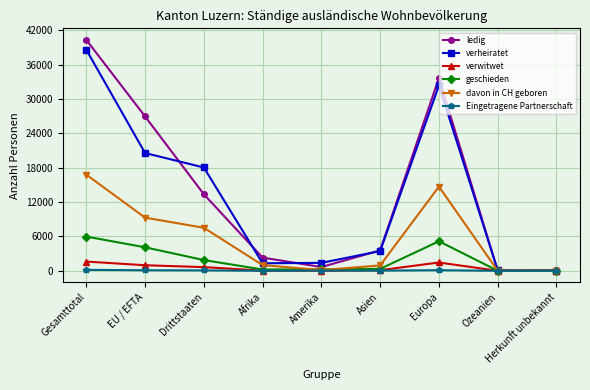

Where is the first local maximum for ledig?

Europa